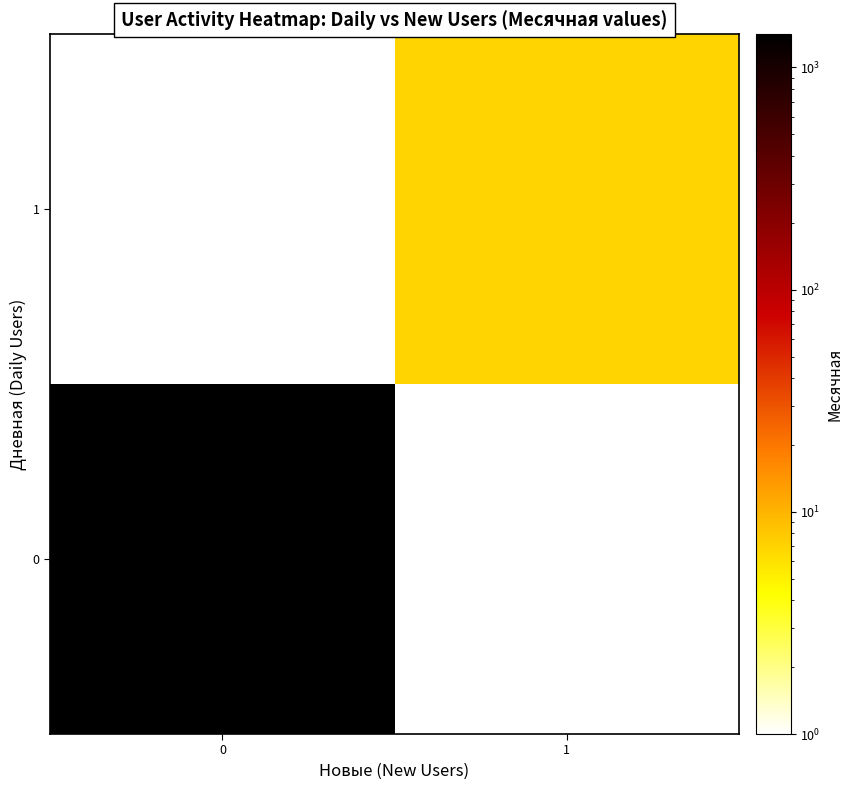

Between 0 and 1, which is larger?

1